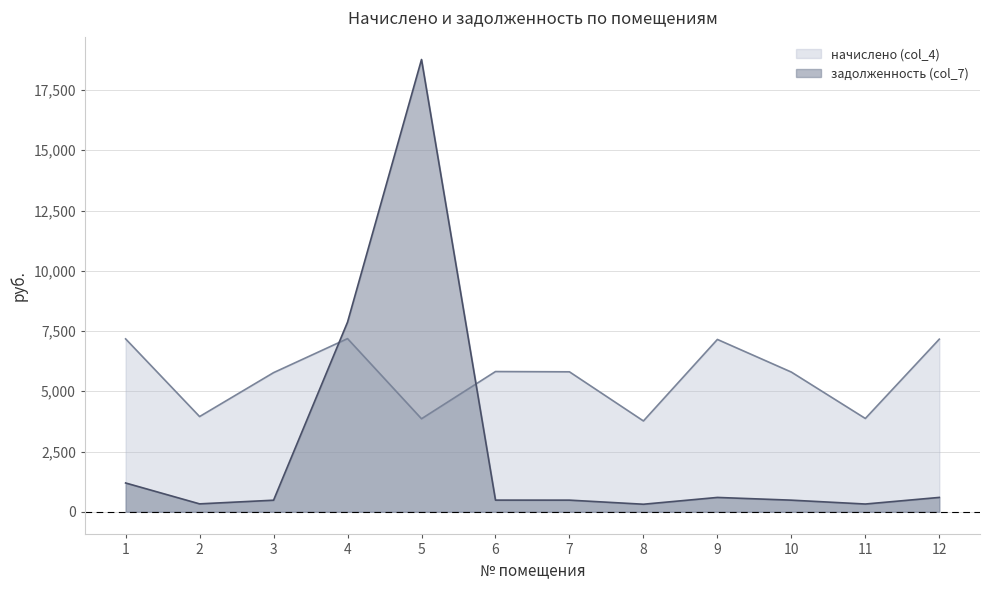

Reading left to right, extract all data points from this chart.

начислено (col_4): 1=7174.4	2=3951.6	3=5773.7	4=7185.8	5=3860.5	6=5819.3	7=5807.9	8=3769.4	9=7151.6	10=5796.5	11=3871.9	12=7163.0
задолженность (col_7): 1=1195.7	2=329.3	3=481.1	4=7869.8	5=18766.4	6=484.9	7=484.0	8=314.1	9=596.0	10=483.0	11=322.7	12=596.9